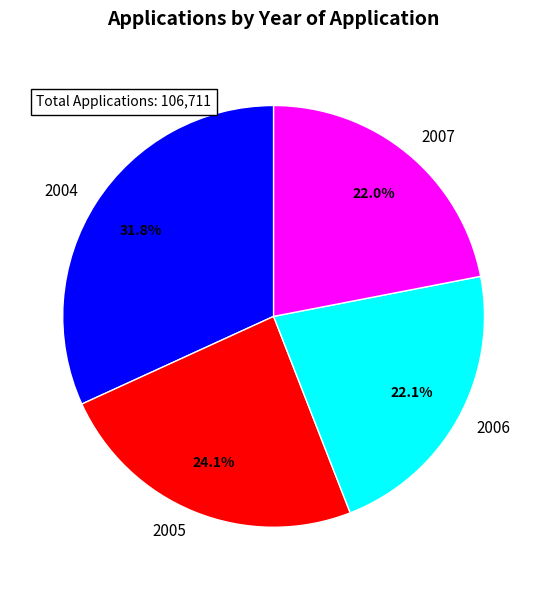

To the nearest percent, what is the combined percentage of 2005 and 2007?

46%